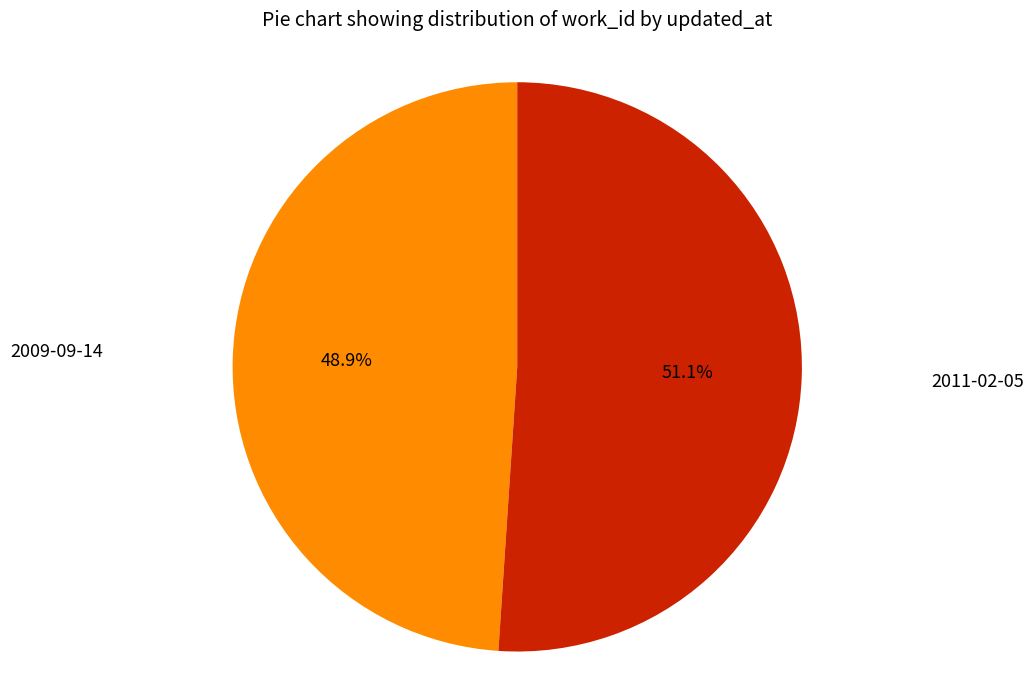

Is there a majority slice in this chart?

Yes